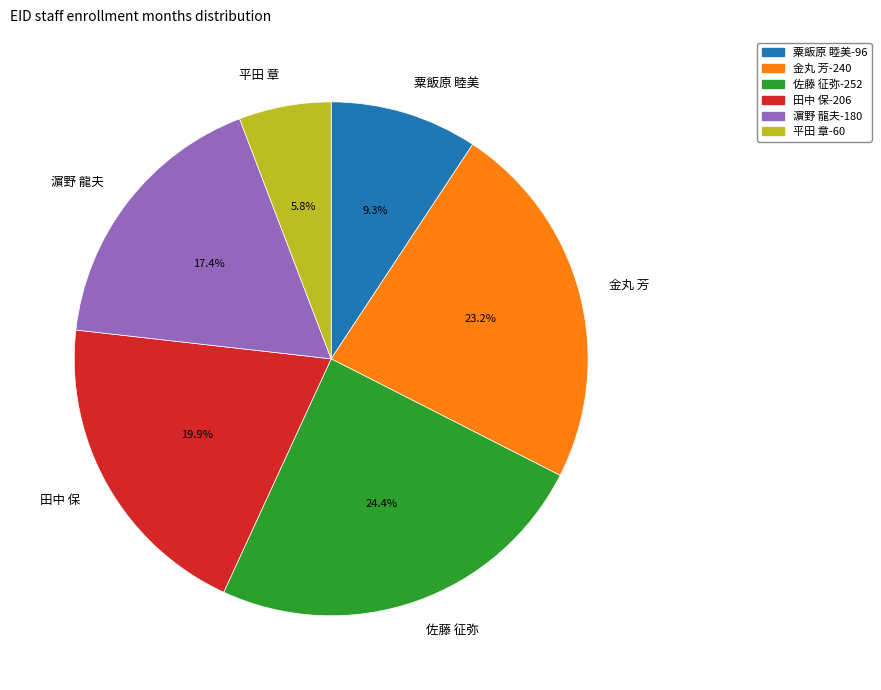

Is there any slice that represents more than half of the pie?

No